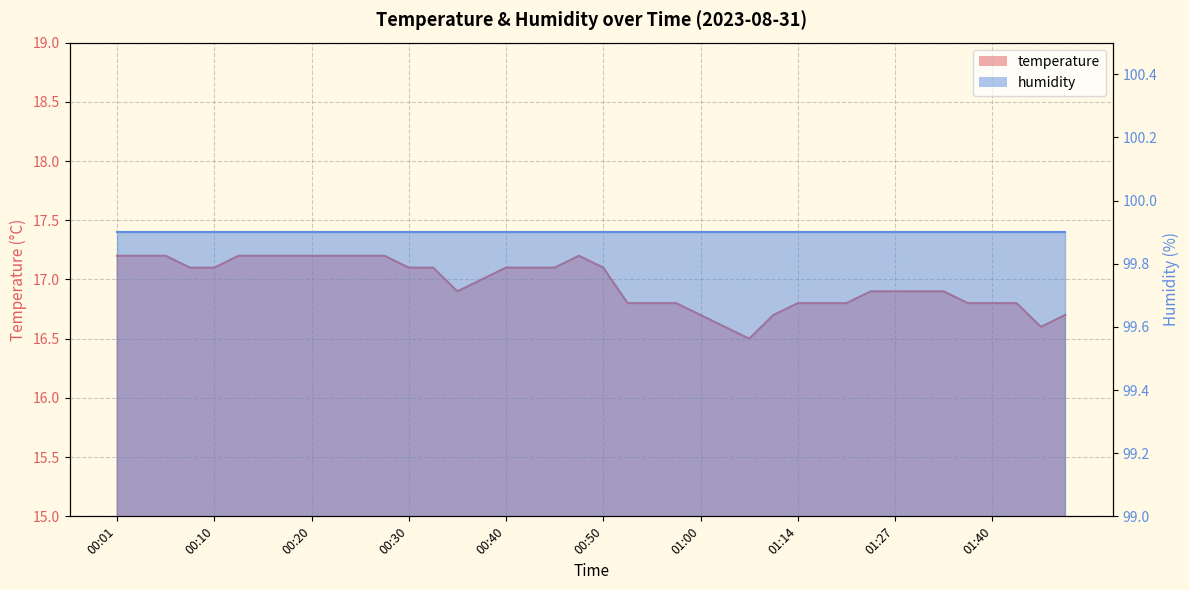

What is the smallest value displayed?

16.5